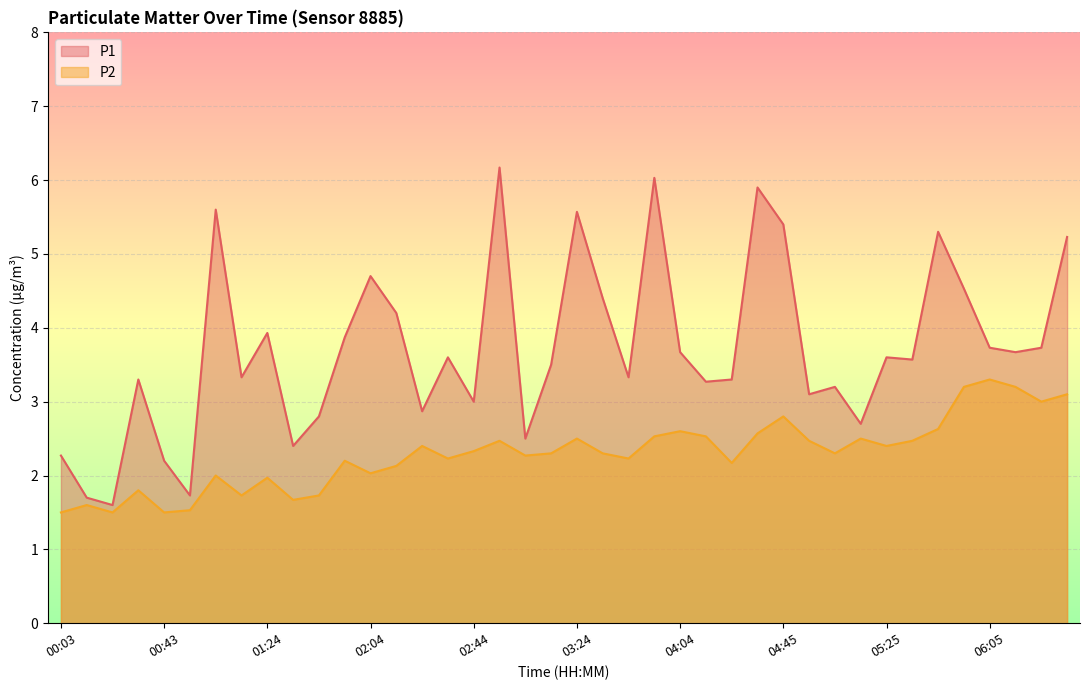

What is the label of the 2nd point from the right?

06:25